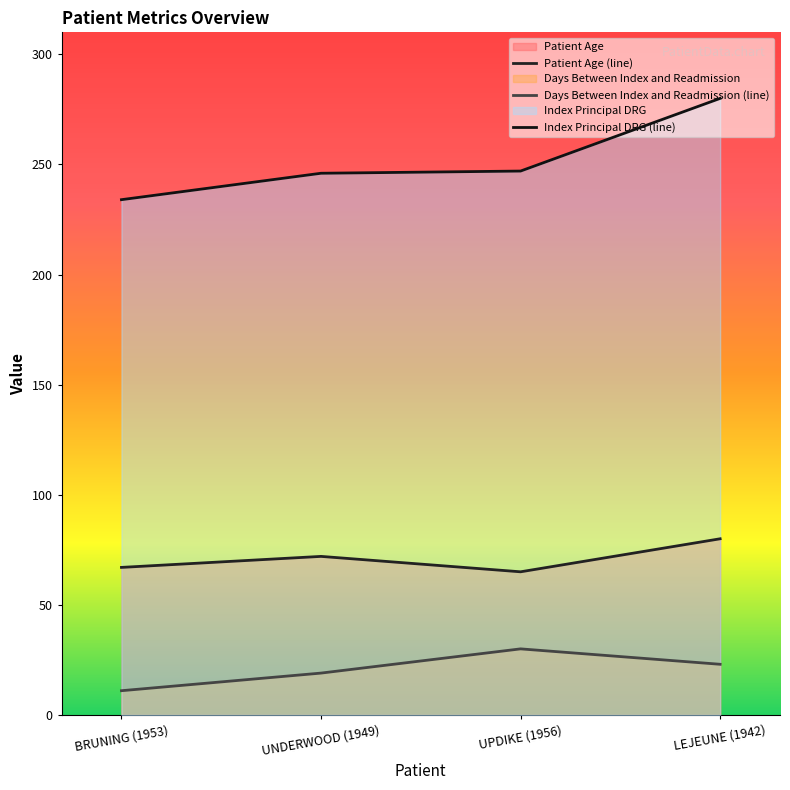

How many lines are shown in the chart?

3